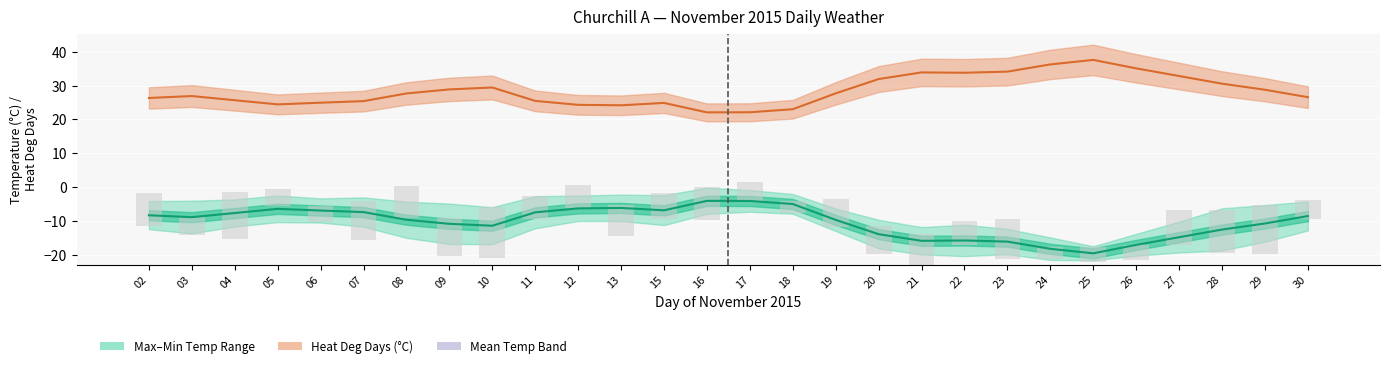

At how many categories does at least one series exceed -2?

28